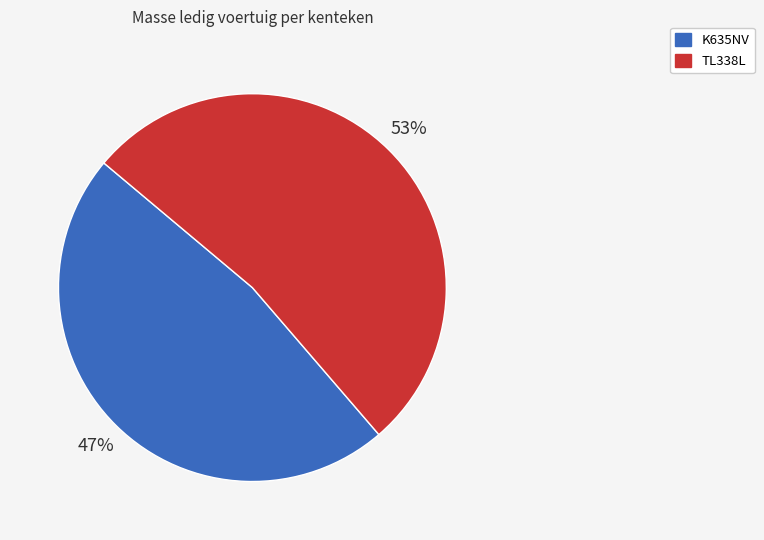

Do TL338L and K635NV together represent more than half of the pie?

Yes